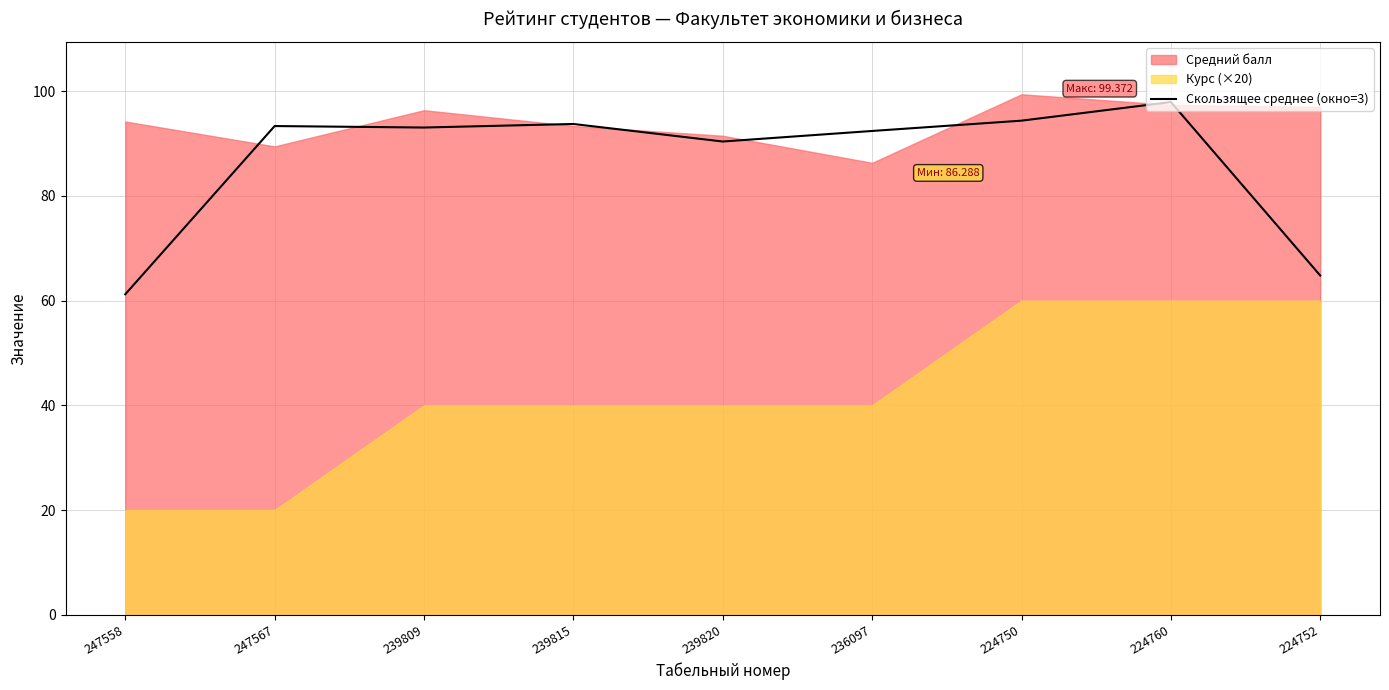

Is it true that Скользящее среднее (окно=3) equals 94.3 at 224750?

True